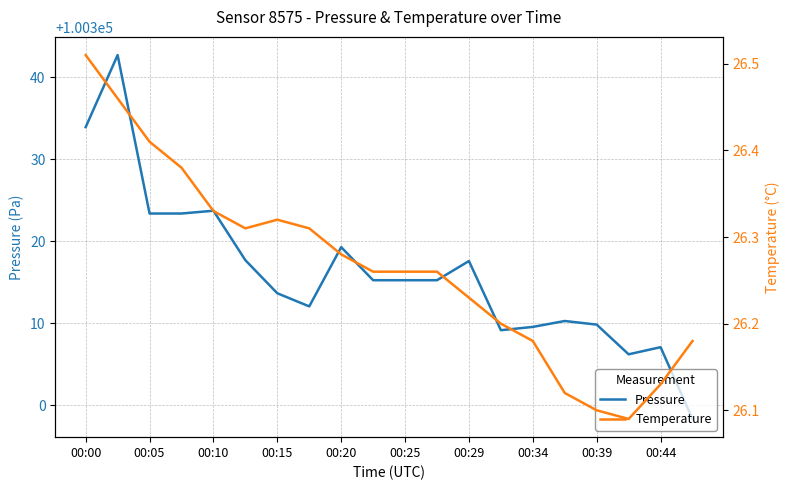

What is the difference between the maximum and minimum values in the Temperature series?

0.4